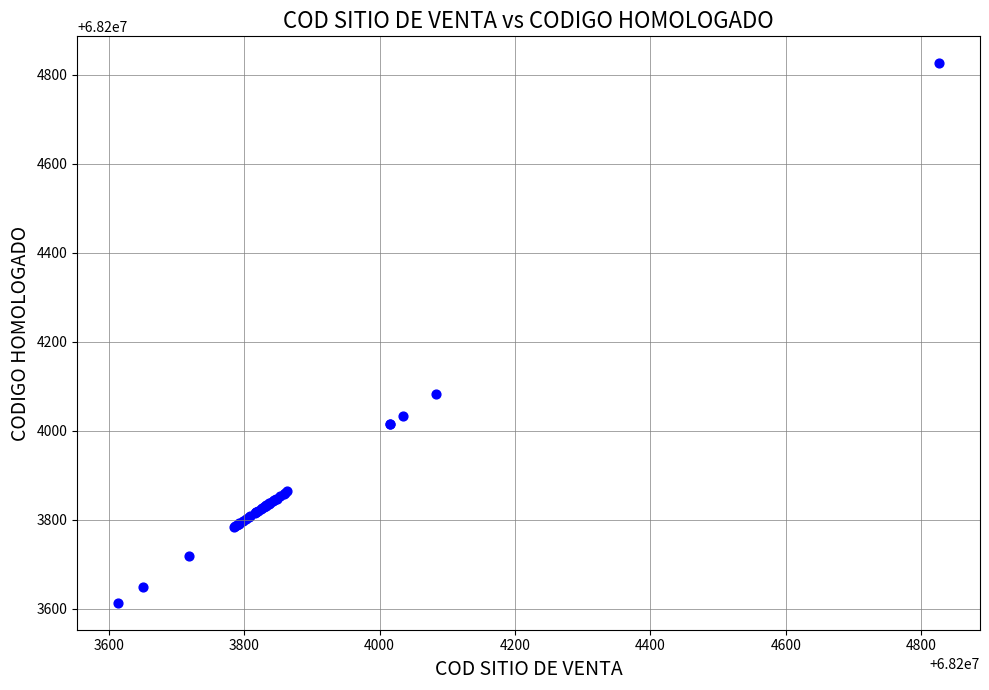

What Y value in the scatter plot is closest to 68204220?

68204084